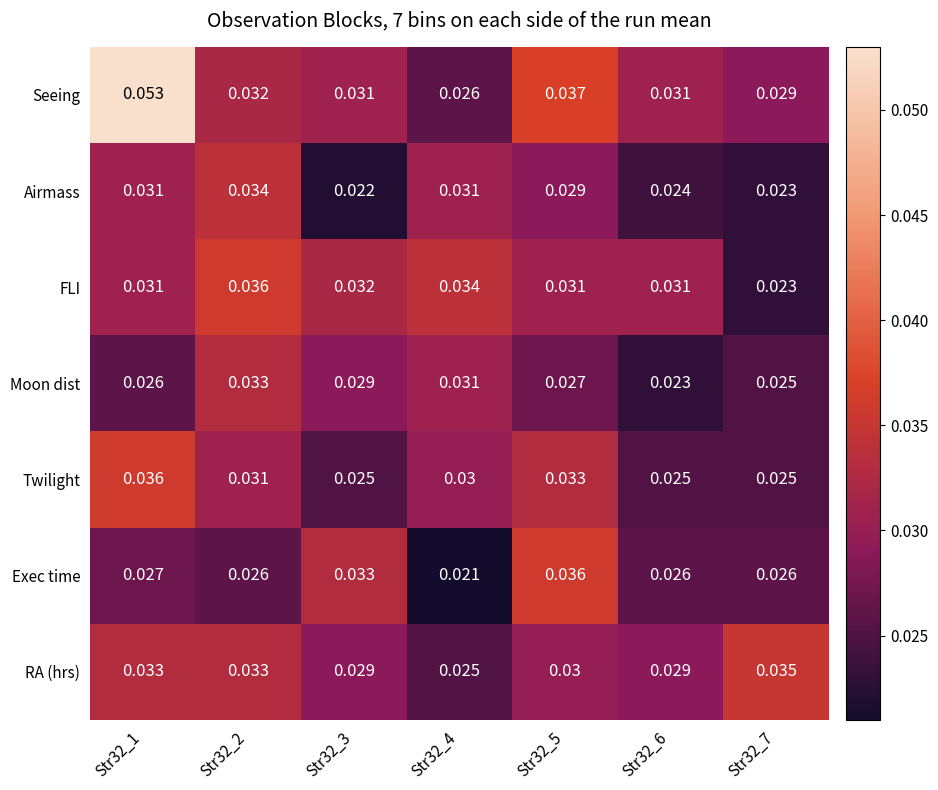

Which series has the largest total across all categories?

Seeing